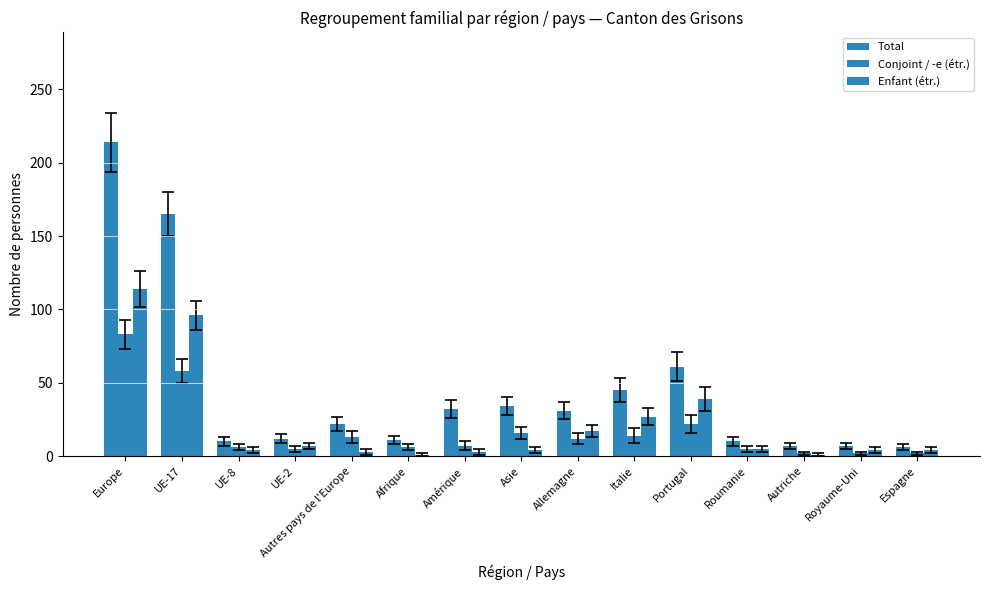

How many data points in Conjoint / -e (étr.) are less than 7?

7